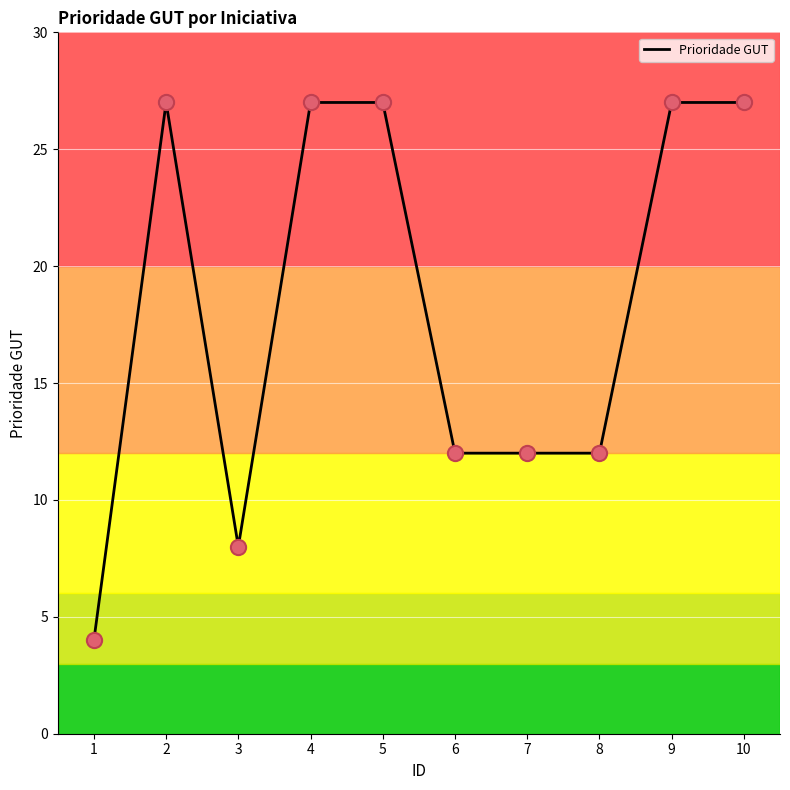

Approximately how many times larger is the value at 10 compared to 4?

1.0